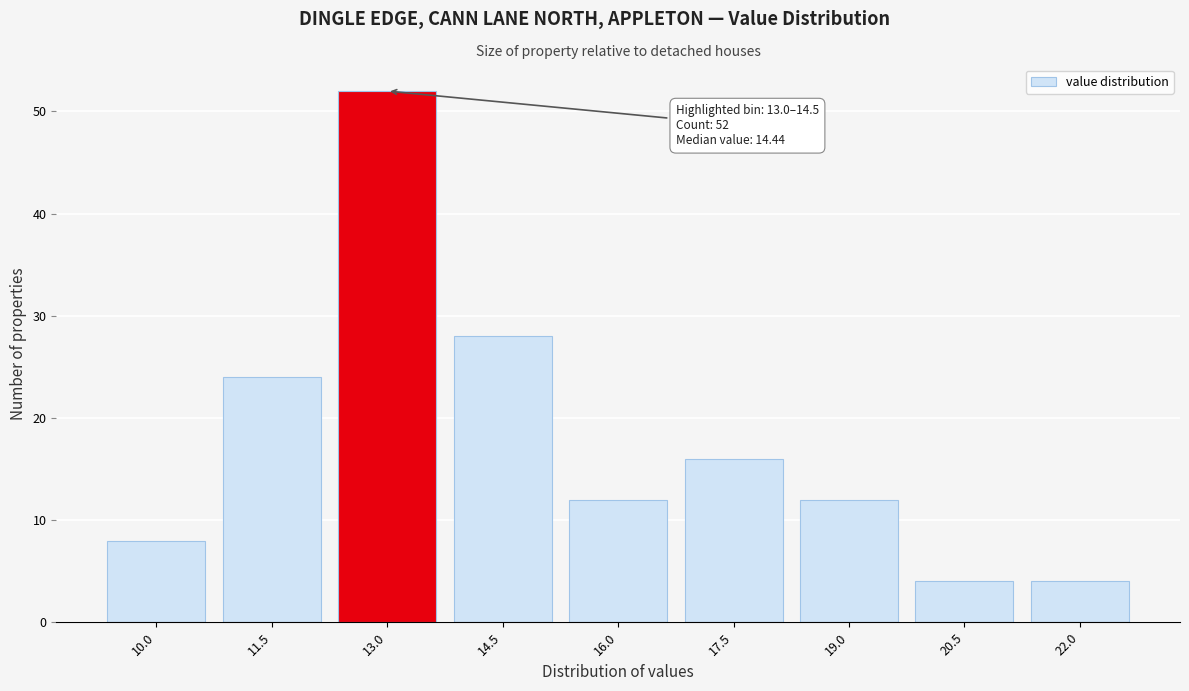

Reading right to left, what are all the values shown in this chart?

4	4	12	16	12	28	52	24	8